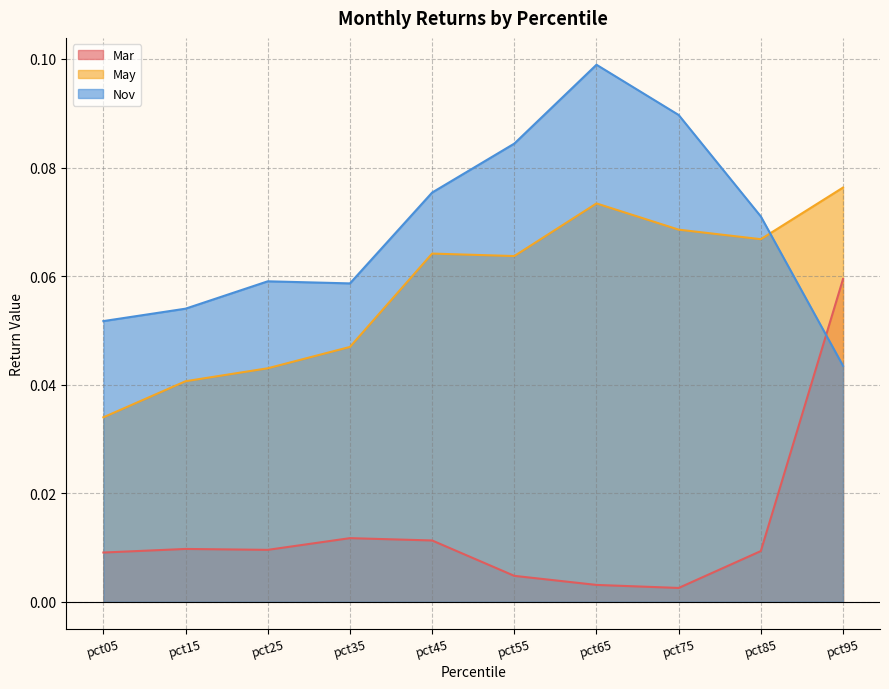

How many data points does each series have?

10